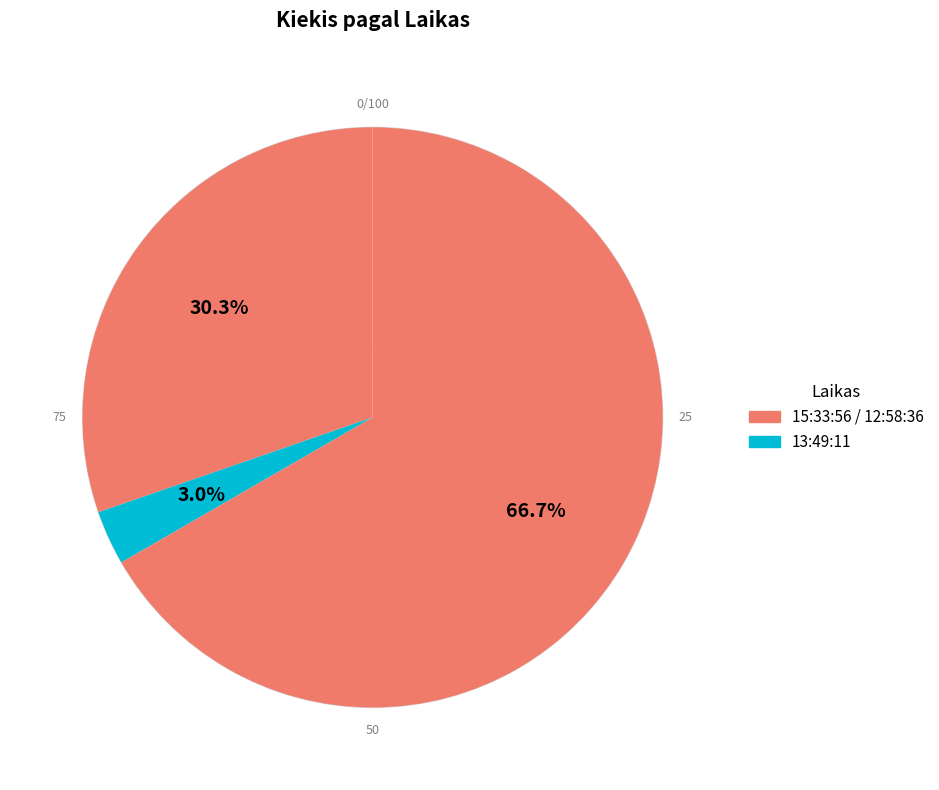

Rank the categories by value from highest to lowest.

12:58:36, 15:33:56, 13:49:11